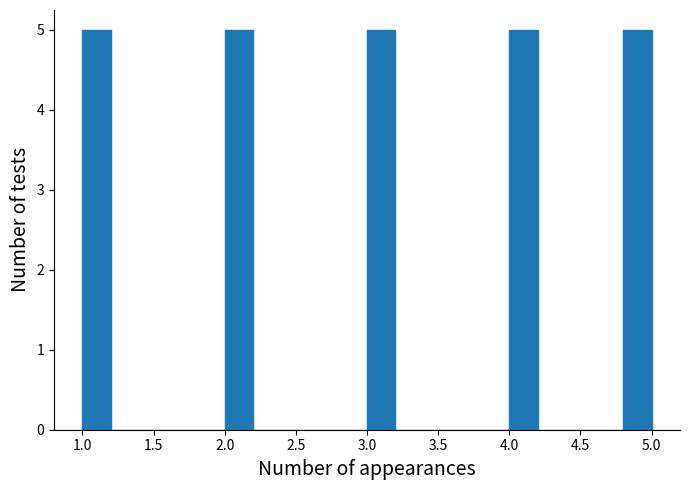

How tall is the bar that spans 1.0 to 1.2 on the x-axis? The values are not printed on the chart, so give them approximately, as read against the axis.

5